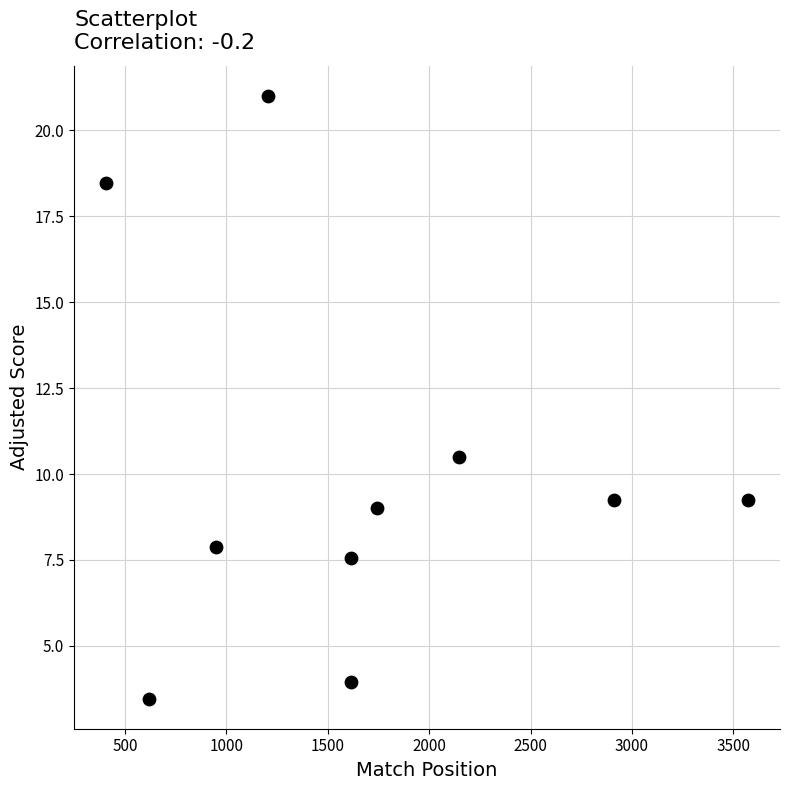

What Y value in the scatter plot is closest to 12?

10.5